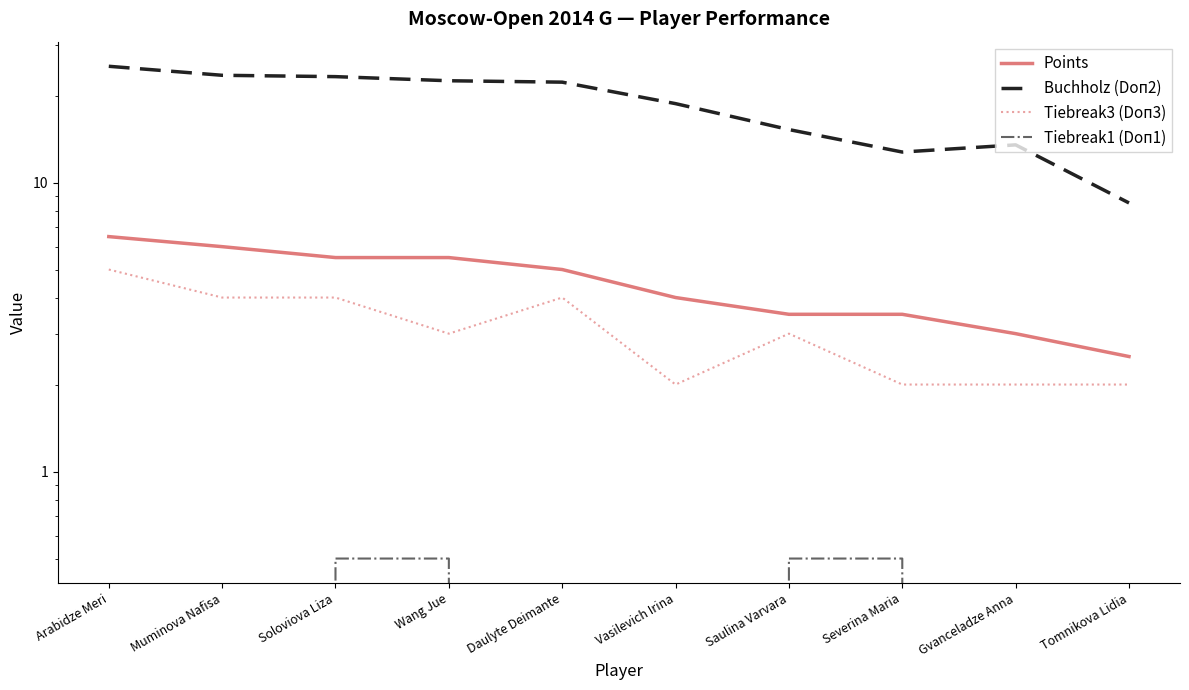

Where is the first local maximum for Buchholz (Doп2)?

Gvanceladze Anna